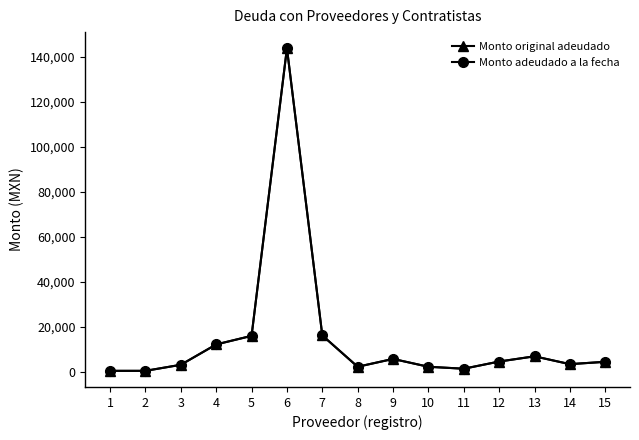

Reading right to left, what are all the values shown in this chart?

Monto original adeudado: 4524.0	3480.0	6960.0	4640.0	1450.0	2320.0	5800.0	2320.0	16242.4	143773.8	16046.9	12236.1	3200.0	510.0	510.0
Monto adeudado a la fecha: 4524.0	3480.0	6960.0	4640.0	1450.0	2320.0	5800.0	2320.0	16242.4	143773.8	16046.9	12236.1	3200.0	510.0	510.0